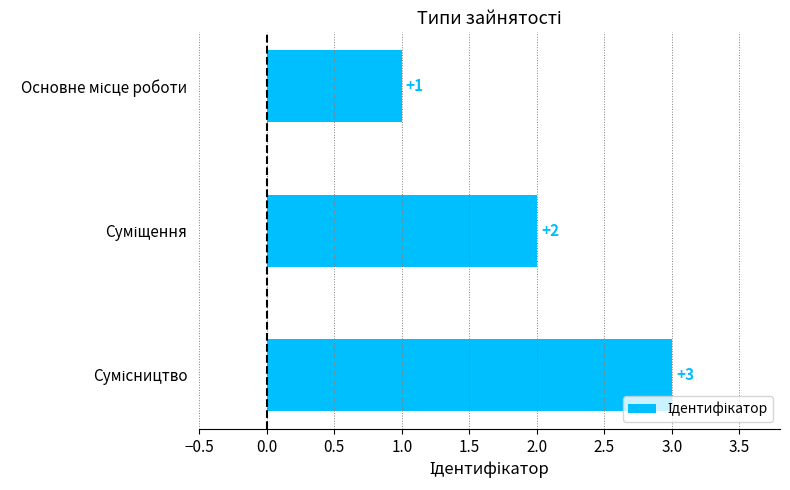

What is the average value?

2